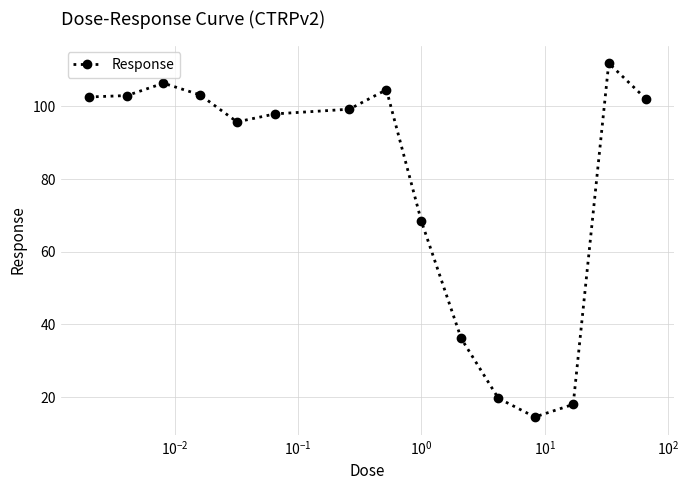

What is the maximum value shown in the chart?

111.9